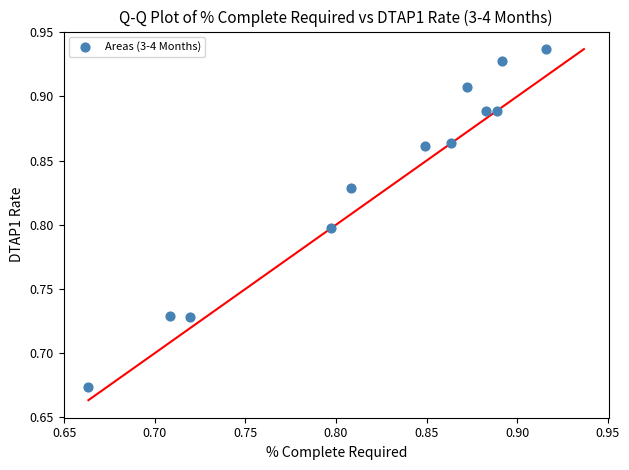

What is the range of X values (max minus min)?

0.3